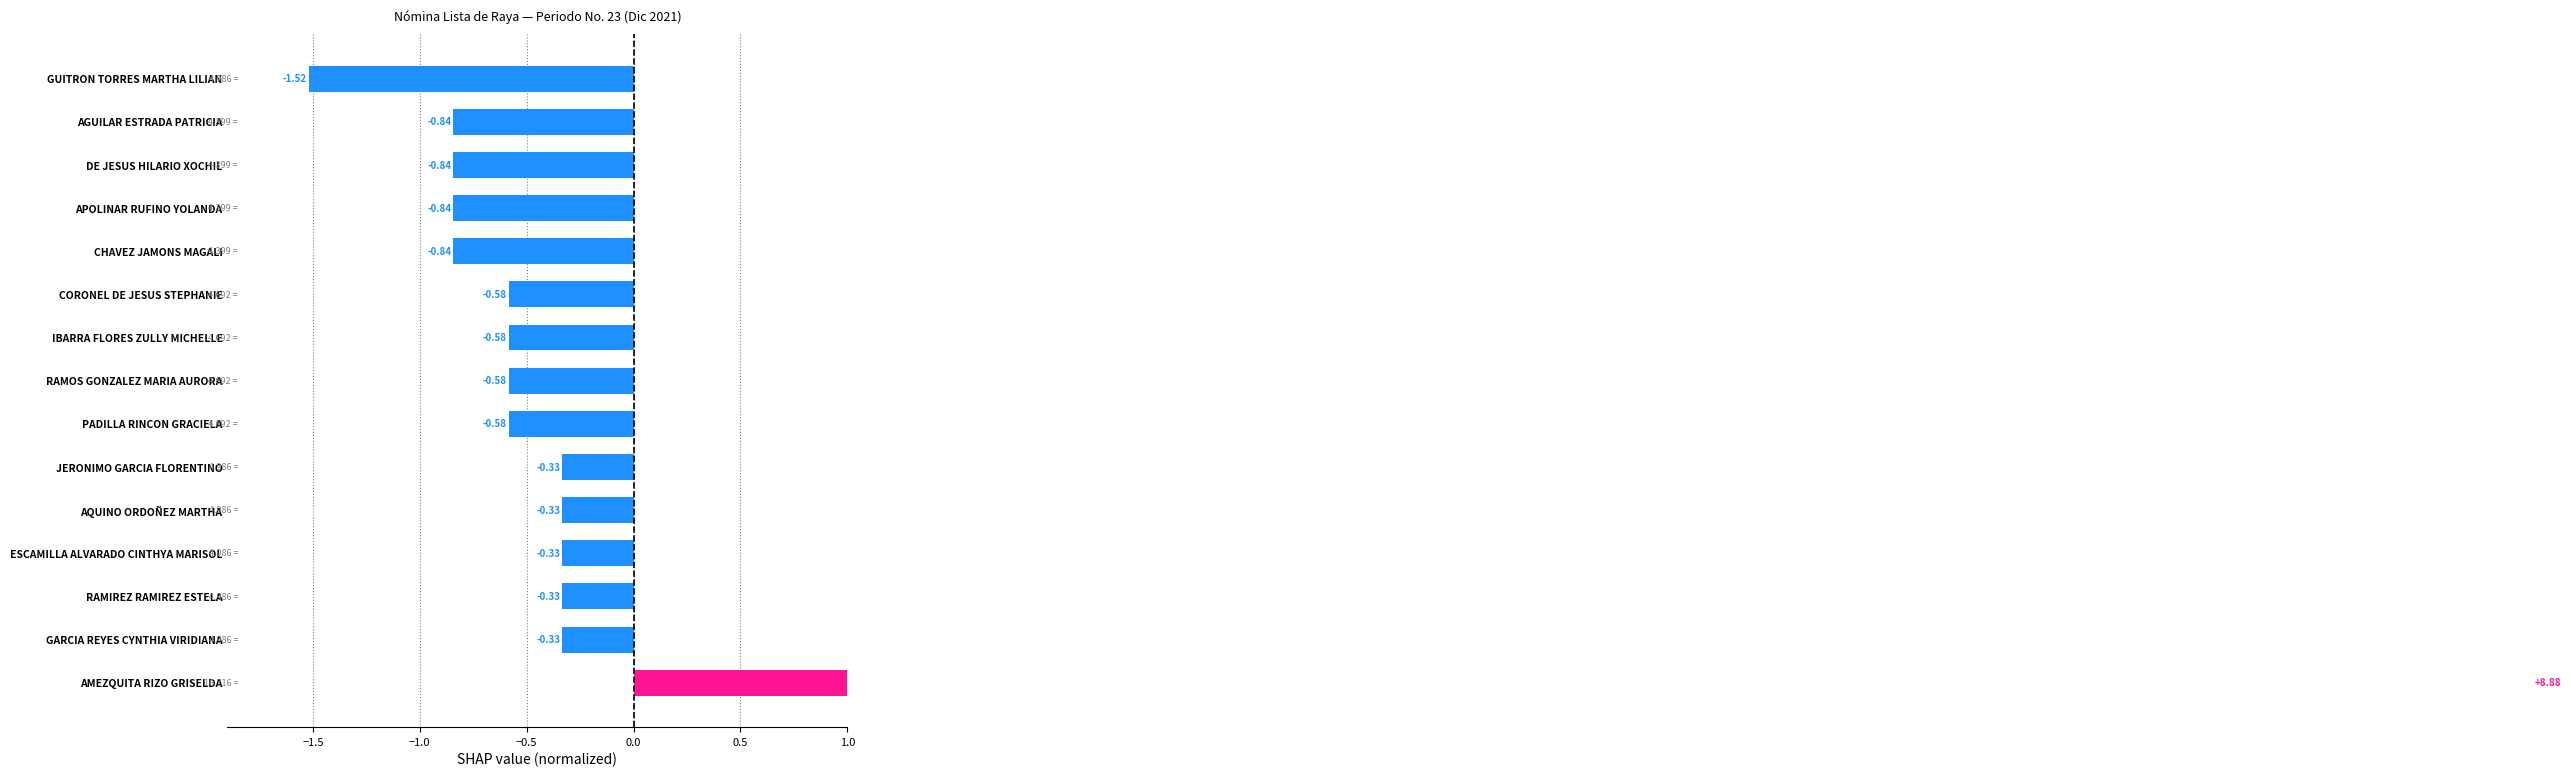

How many categories are shown in the chart?

15